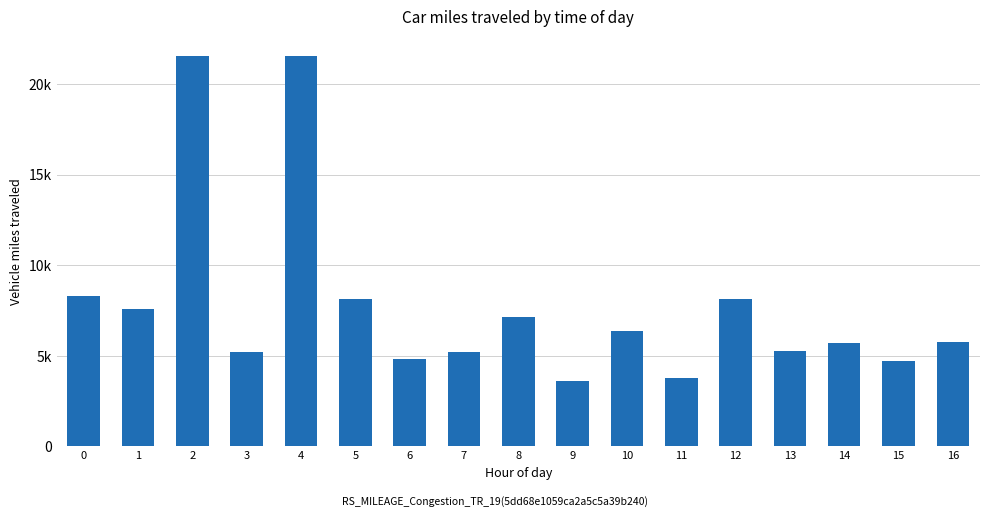

Does the chart contain any negative values?

No